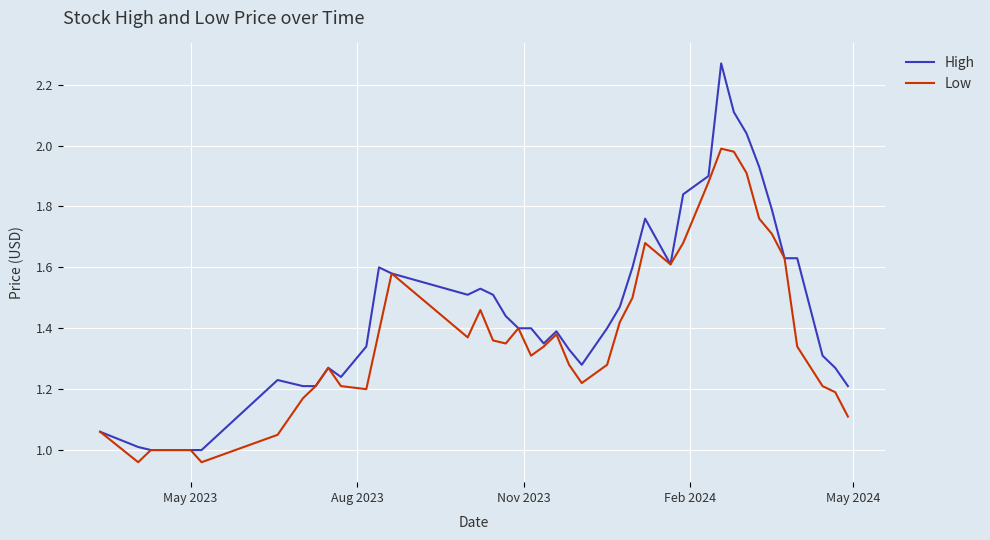

Which series has the largest total across all categories?

High